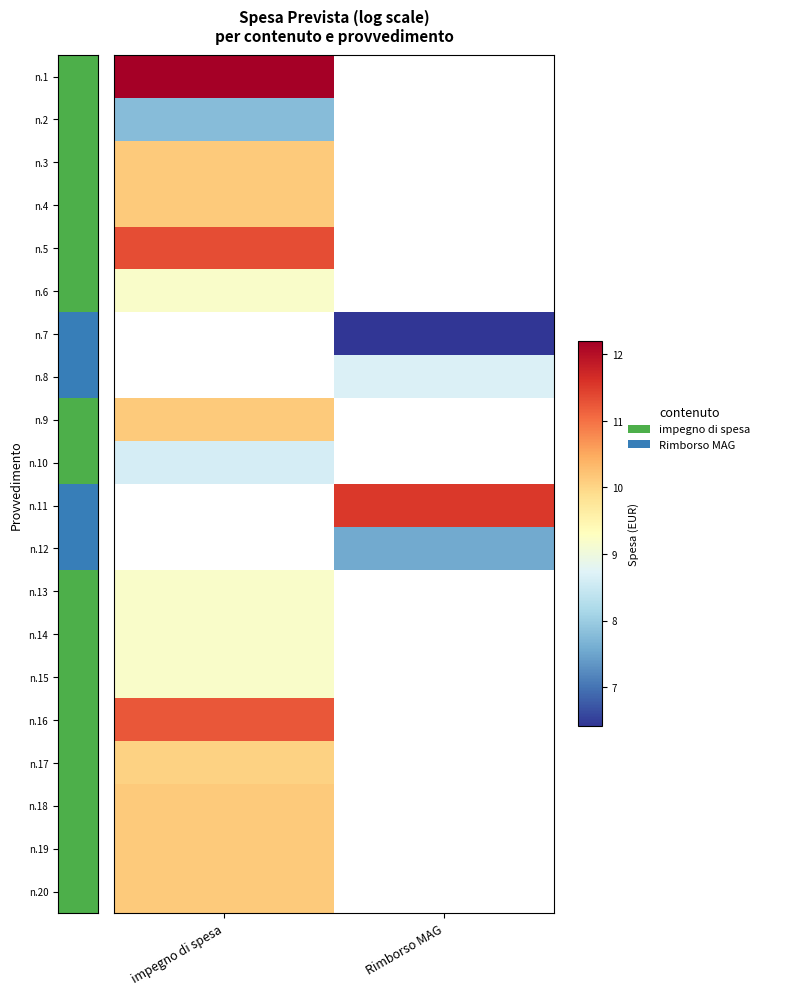

What is the lowest value of the n.19 series?

10.1